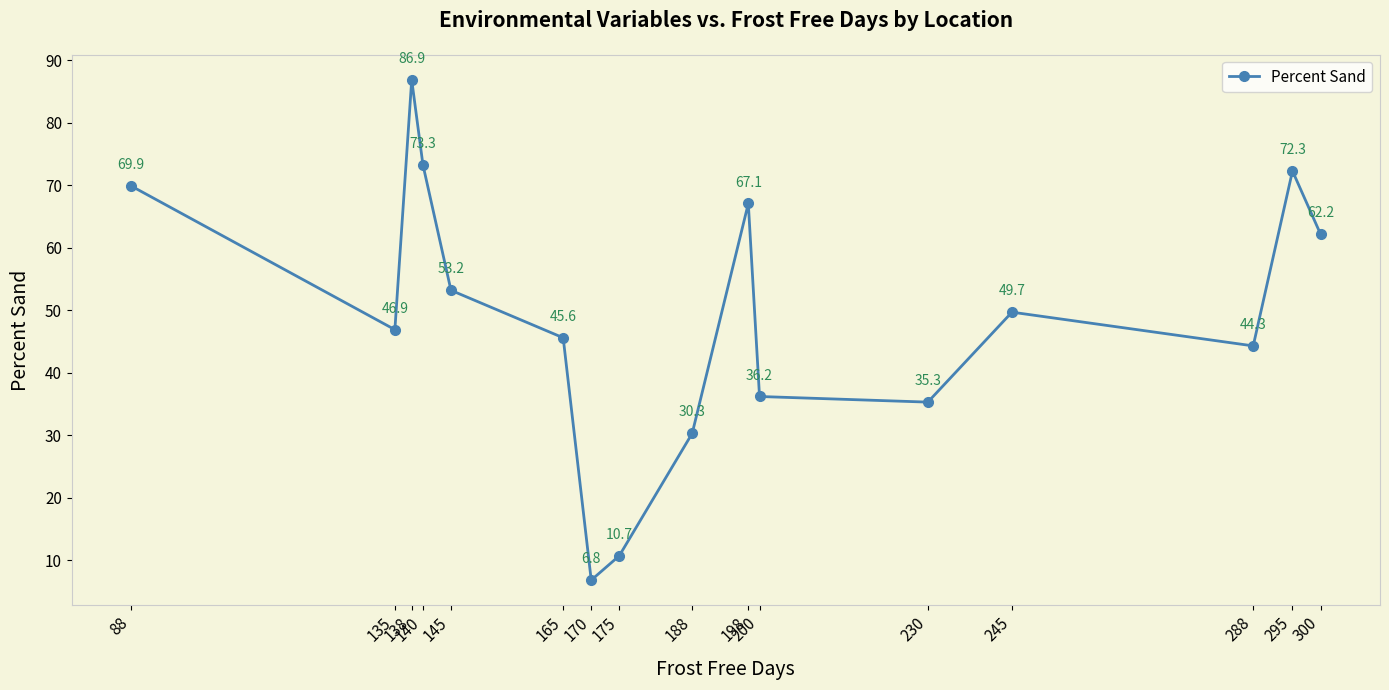

Rank the categories by value from lowest to highest.

170, 175, 188, 230, 200, 288, 165, 135, 245, 145, 300, 198, 88, 295, 140, 138